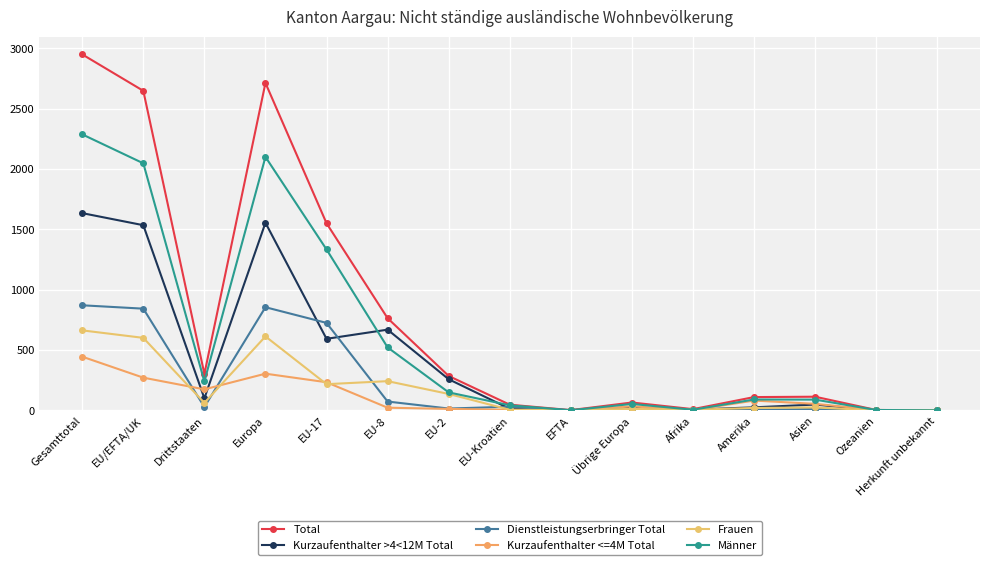

How many categories are shown in the chart?

15